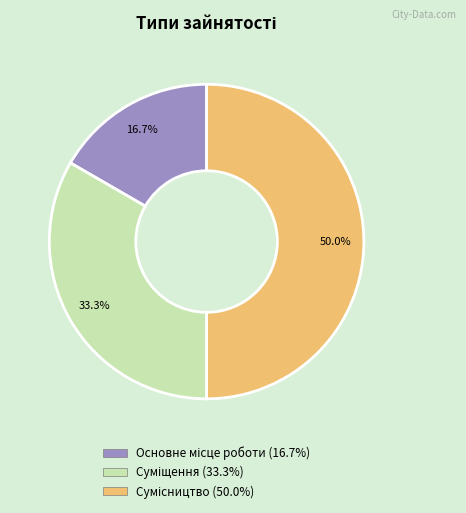

To the nearest percent, what percentage of the pie is Основне місце роботи?

17%